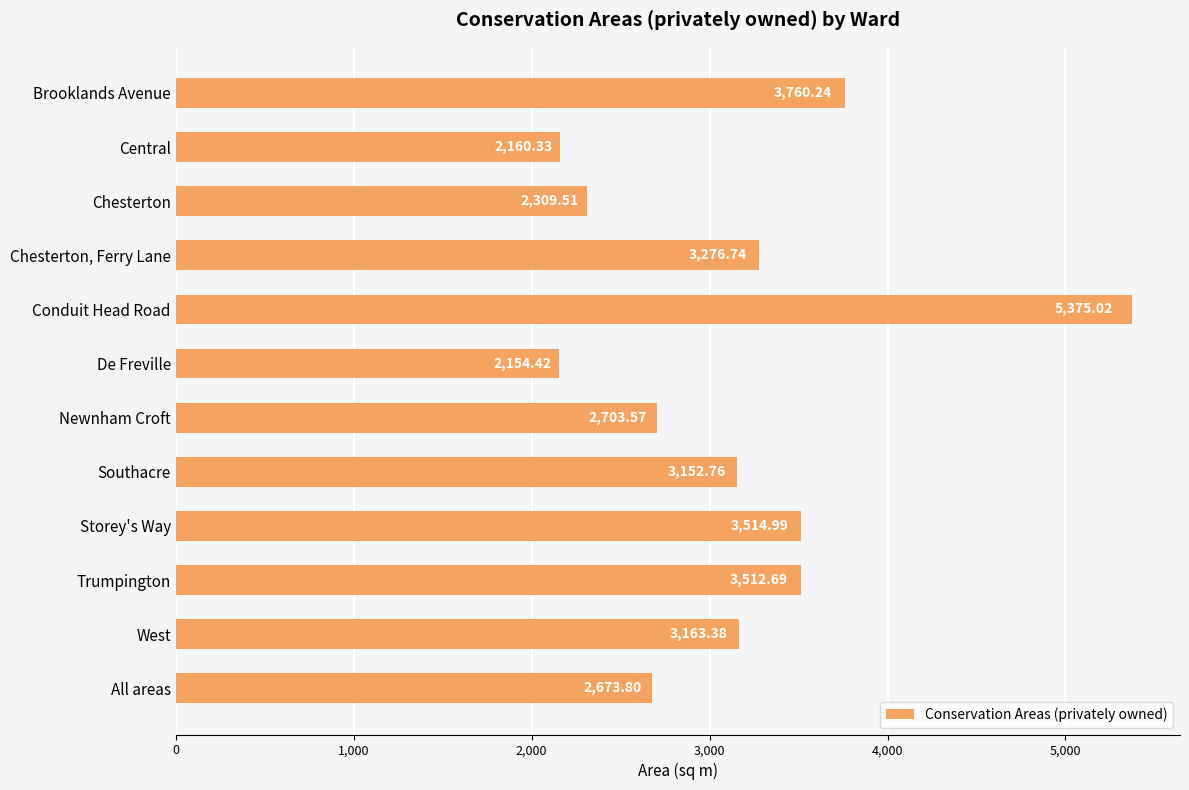

Where is the data nearest to the value 3764?

Brooklands Avenue